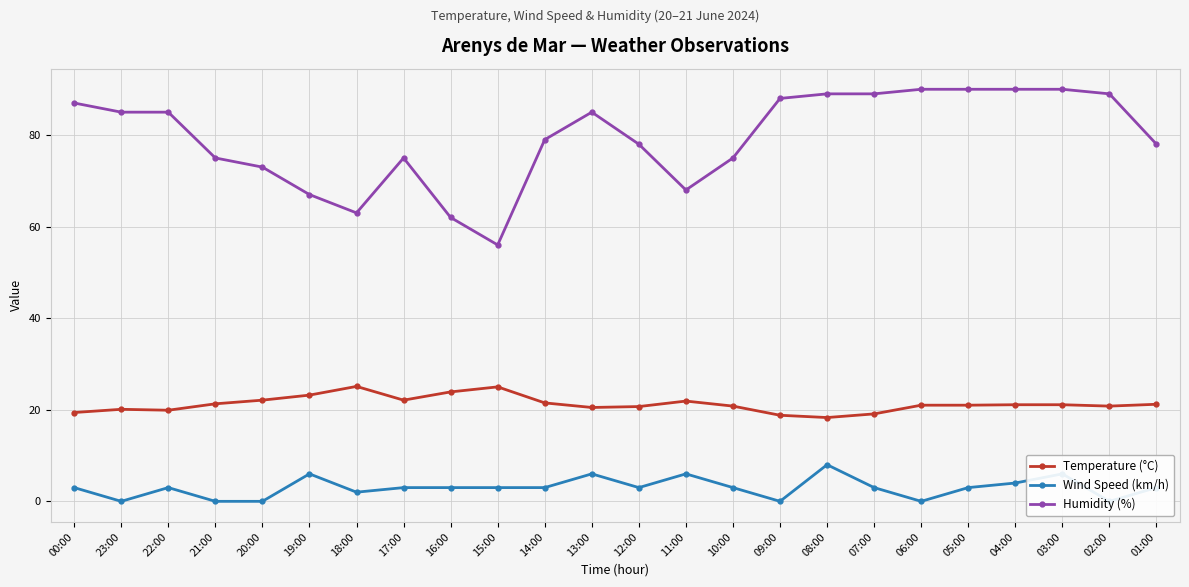

Rank the categories by Humidity (%) value from highest to lowest.

06:00, 05:00, 04:00, 03:00, 08:00, 07:00, 02:00, 09:00, 00:00, 23:00, 22:00, 13:00, 14:00, 12:00, 01:00, 21:00, 17:00, 10:00, 20:00, 11:00, 19:00, 18:00, 16:00, 15:00